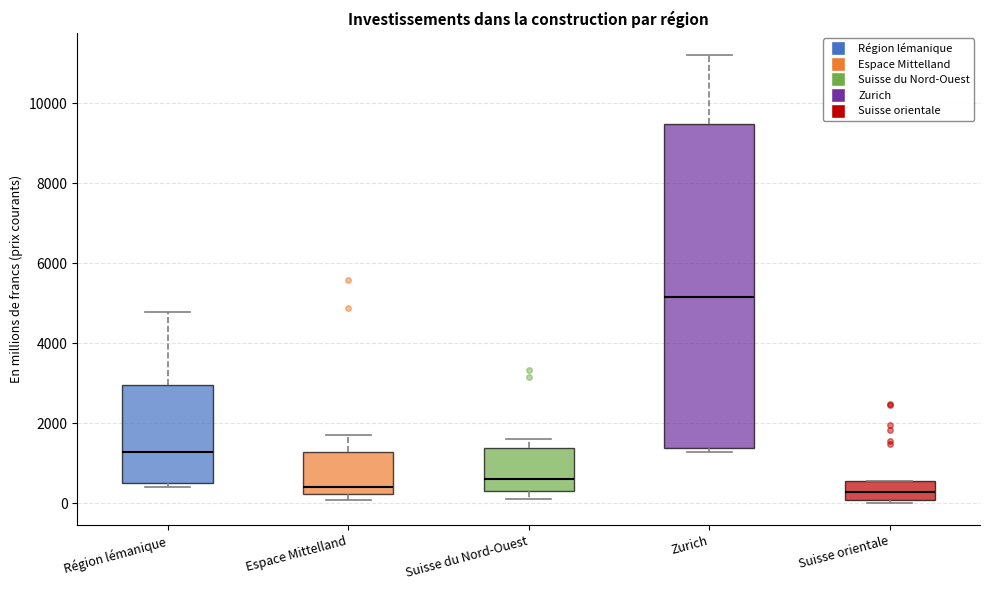

Reading left to right, read every box against the y-axis: the position of its median line, the range the box covers, and the ends of its whiskers. The values are not printed on the chart, so give them approximately, as read against the axis.

Région lémanique: median 1200, box 600 to 3000, whiskers 400 to 4800
Espace Mittelland: median 400, box 200 to 1200, whiskers 0 to 1800
Suisse du Nord-Ouest: median 600, box 400 to 1400, whiskers 200 to 1600
Zurich: median 5200, box 1400 to 9400, whiskers 1200 to 11200
Suisse orientale: median 200, box 0 to 600, whiskers 0 (just below the box's lower edge) to 600